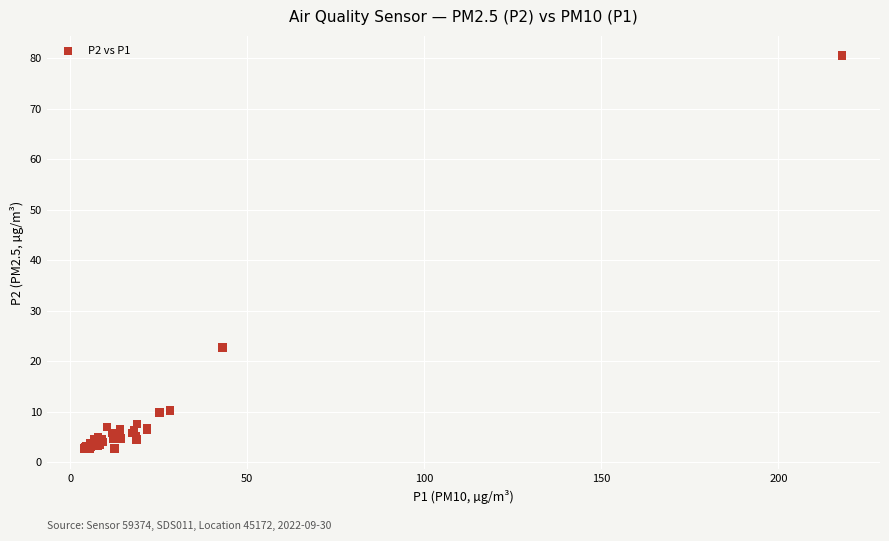

What Y value in the scatter plot is closest to 41?

22.7